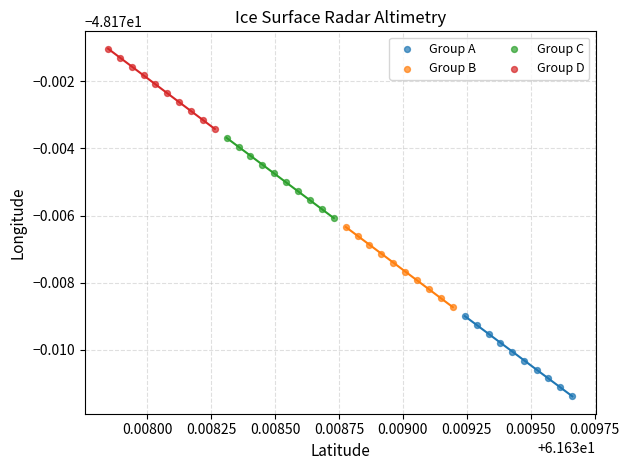

Which series reaches the maximum Y coordinate?

Group D